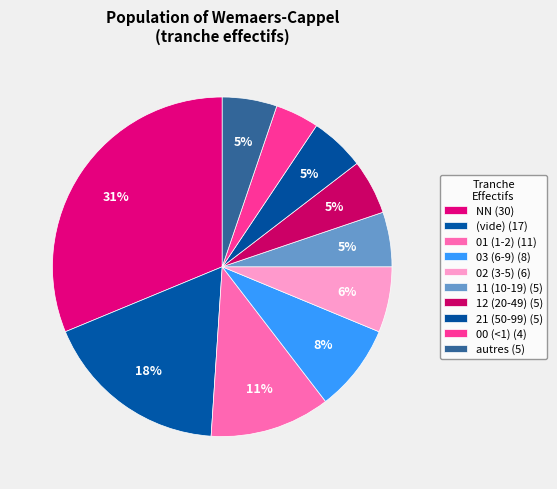

How many segments does this pie chart have?

10